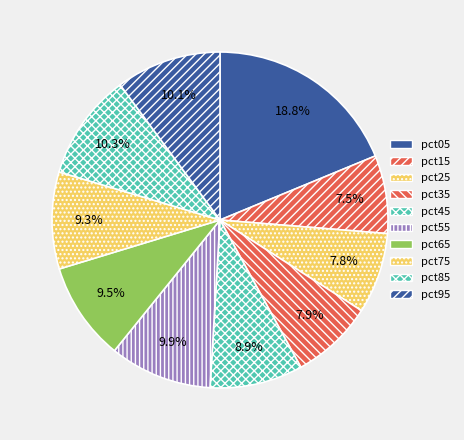

Which category has the biggest portion of the pie?

pct05